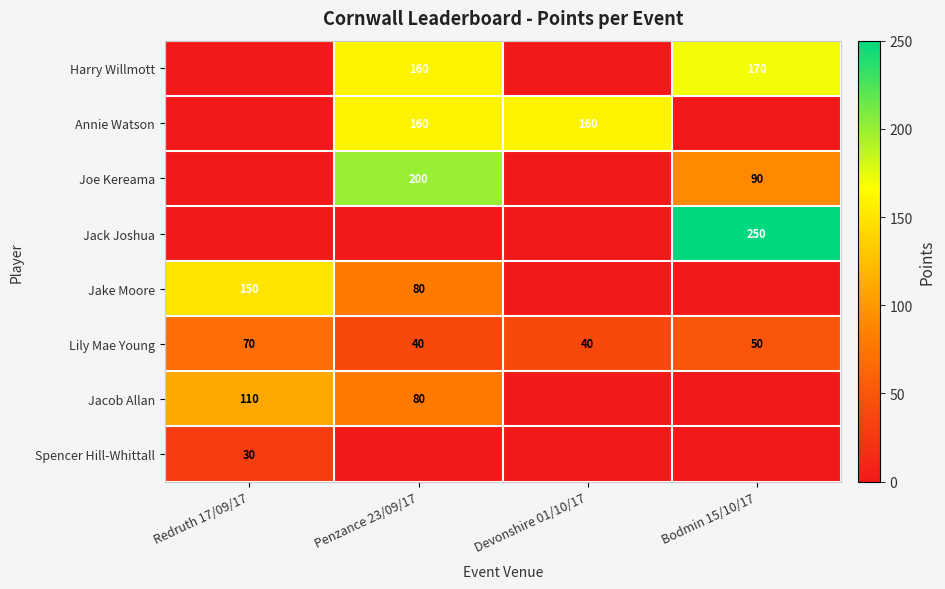

Which has a higher value, Bodmin 15/10/17 or Redruth 17/09/17?

Bodmin 15/10/17